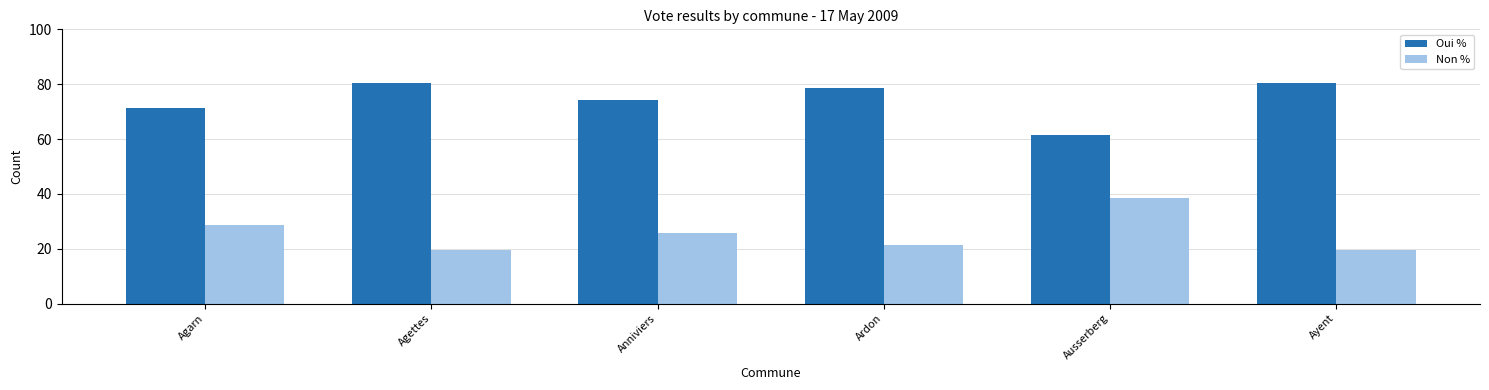

What is the difference between the highest and lowest values at Agarn?

42.7